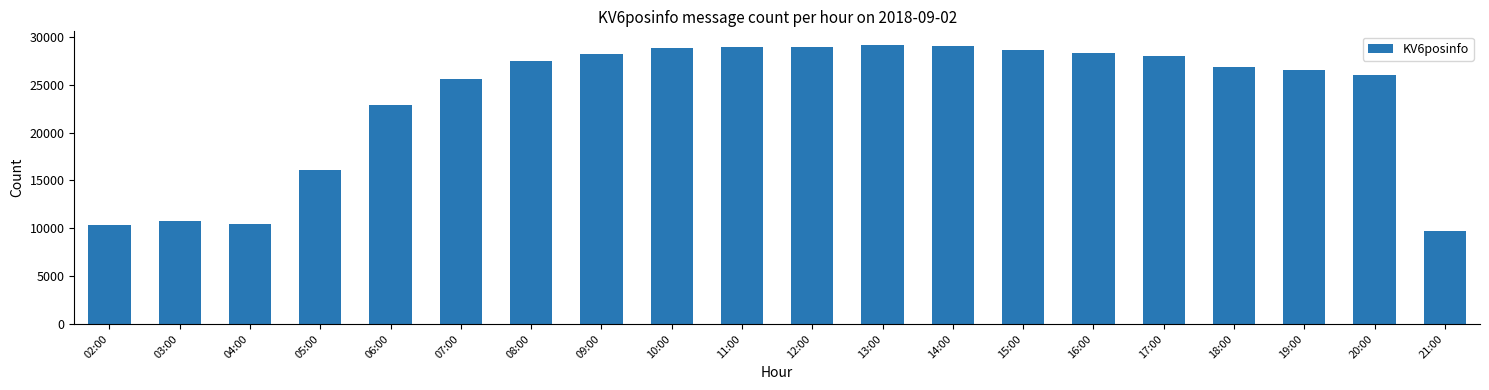

The value at 12:00 is 28971. True or false?

True